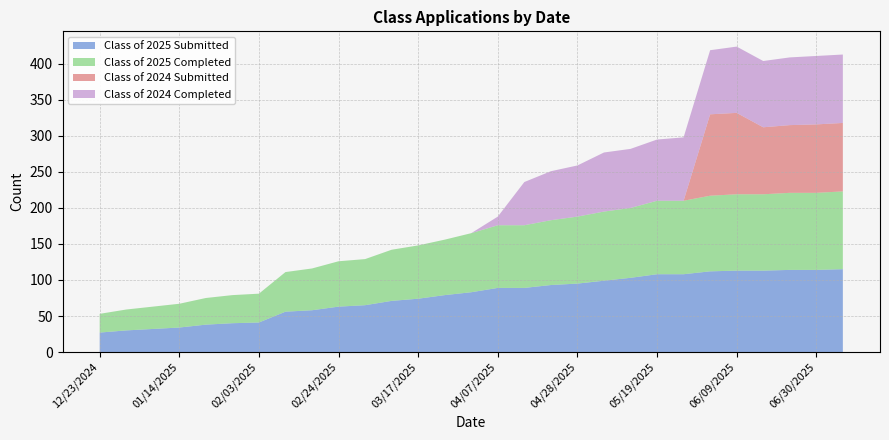

Reading right to left, transcribe all the data shown in this chart.

Class of 2025 Submitted: 115	114	114	113	113	112	108	108	103	99	95	93	89	89	83	79	74	71	65	63	58	56	41	40	38	34	32	30	27
Class of 2025 Completed: 108	107	107	106	106	105	102	102	97	96	93	90	87	87	82	77	74	71	64	63	58	55	40	39	37	33	31	29	26
Class of 2024 Submitted: 95	95	94	93	113	113	0	0	0	0	0	0	0	0	0	0	0	0	0	0	0	0	0	0	0	0	0	0	0
Class of 2024 Completed: 95	95	94	92	92	89	88	85	82	82	71	68	60	12	0	0	0	0	0	0	0	0	0	0	0	0	0	0	0